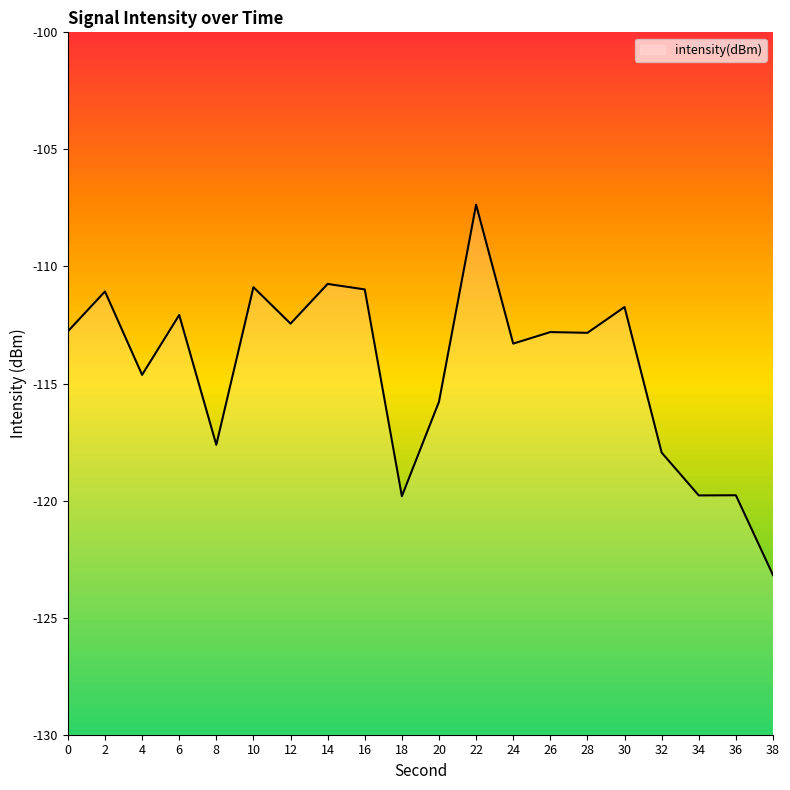

How many series are shown in this chart?

1